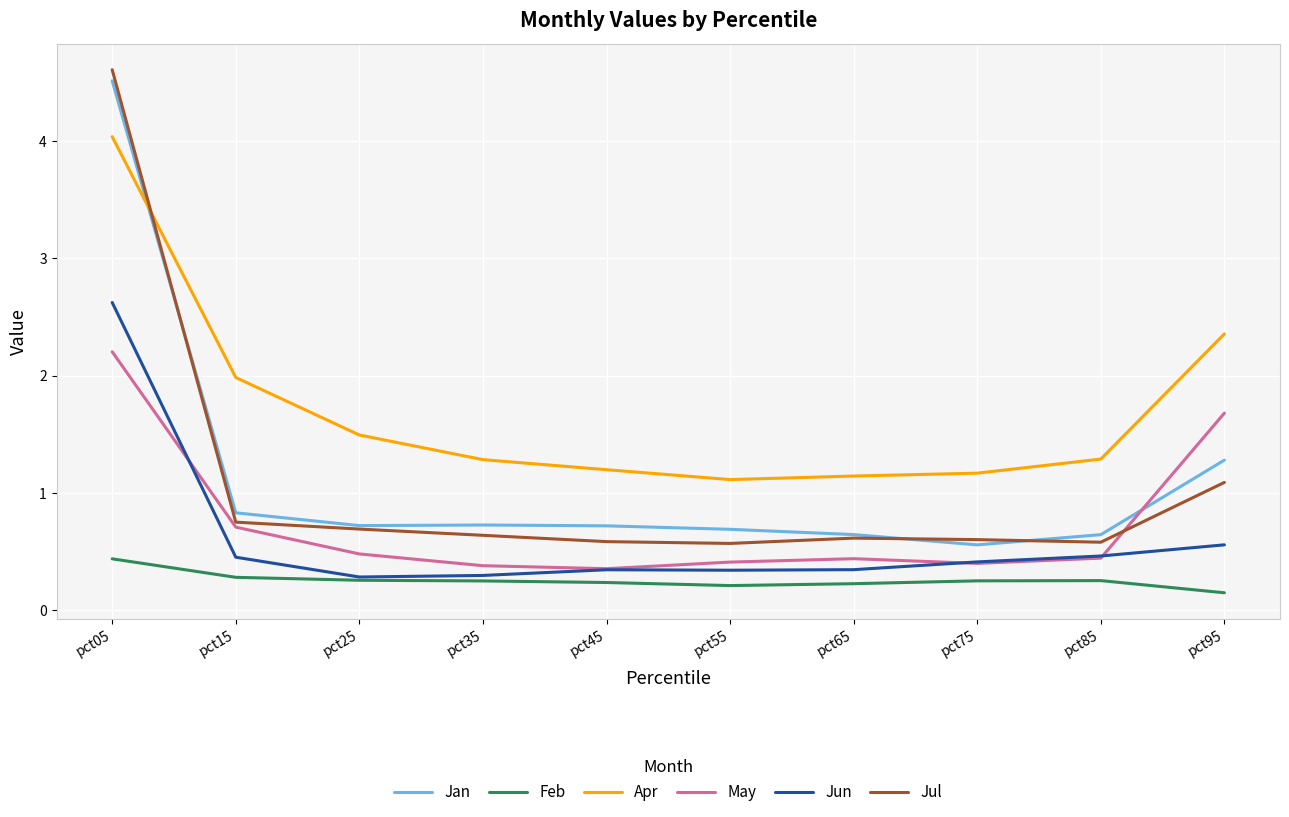

How many categories are shown in the chart?

10